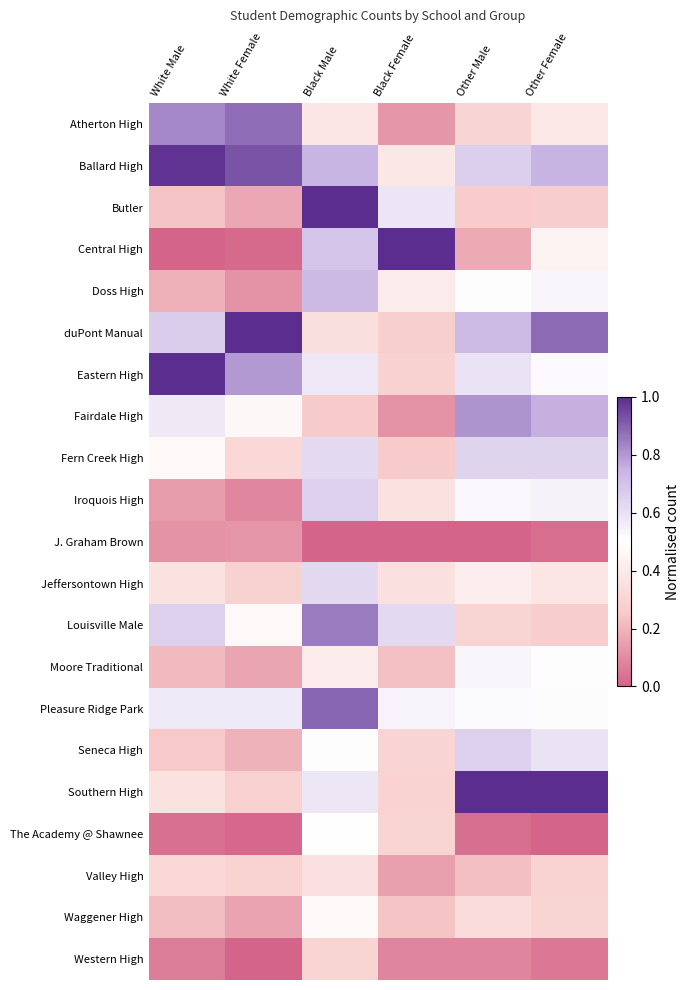

Reading right to left, list all the values displayed in this chart.

Atherton High: Other Female=0.4	Other Male=0.3	Black Female=0.1	Black Male=0.4	White Female=0.9	White Male=0.8
Ballard High: Other Female=0.7	Other Male=0.7	Black Female=0.4	Black Male=0.7	White Female=0.9	White Male=1.0
Butler: Other Female=0.3	Other Male=0.3	Black Female=0.6	Black Male=1.0	White Female=0.2	White Male=0.2
Central High: Other Female=0.4	Other Male=0.2	Black Female=1.0	Black Male=0.7	White Female=0.0	White Male=0.0
Doss High: Other Female=0.5	Other Male=0.5	Black Female=0.4	Black Male=0.7	White Female=0.1	White Male=0.2
duPont Manual: Other Female=0.9	Other Male=0.7	Black Female=0.3	Black Male=0.4	White Female=1.0	White Male=0.7
Eastern High: Other Female=0.5	Other Male=0.6	Black Female=0.3	Black Male=0.6	White Female=0.8	White Male=1.0
Fairdale High: Other Female=0.8	Other Male=0.8	Black Female=0.1	Black Male=0.3	White Female=0.5	White Male=0.6
Fern Creek High: Other Female=0.6	Other Male=0.6	Black Female=0.3	Black Male=0.6	White Female=0.3	White Male=0.5
Iroquois High: Other Female=0.5	Other Male=0.5	Black Female=0.4	Black Male=0.7	White Female=0.1	White Male=0.1
J. Graham Brown: Other Female=0.0	Other Male=0.0	Black Female=0.0	Black Male=0.0	White Female=0.1	White Male=0.1
Jeffersontown High: Other Female=0.4	Other Male=0.4	Black Female=0.4	Black Male=0.6	White Female=0.3	White Male=0.4
Louisville Male: Other Female=0.3	Other Male=0.3	Black Female=0.6	Black Male=0.9	White Female=0.5	White Male=0.7
Moore Traditional: Other Female=0.5	Other Male=0.5	Black Female=0.2	Black Male=0.4	White Female=0.2	White Male=0.2
Pleasure Ridge Park: Other Female=0.5	Other Male=0.5	Black Female=0.5	Black Male=0.9	White Female=0.6	White Male=0.6
Seneca High: Other Female=0.6	Other Male=0.7	Black Female=0.3	Black Male=0.5	White Female=0.2	White Male=0.3
Southern High: Other Female=1.0	Other Male=1.0	Black Female=0.3	Black Male=0.6	White Female=0.3	White Male=0.4
The Academy @ Shawnee: Other Female=0.0	Other Male=0.0	Black Female=0.3	Black Male=0.5	White Female=0.0	White Male=0.0
Valley High: Other Female=0.3	Other Male=0.2	Black Female=0.1	Black Male=0.4	White Female=0.3	White Male=0.3
Waggener High: Other Female=0.3	Other Male=0.3	Black Female=0.2	Black Male=0.5	White Female=0.2	White Male=0.2
Western High: Other Female=0.1	Other Male=0.1	Black Female=0.1	Black Male=0.3	White Female=0.0	White Male=0.1